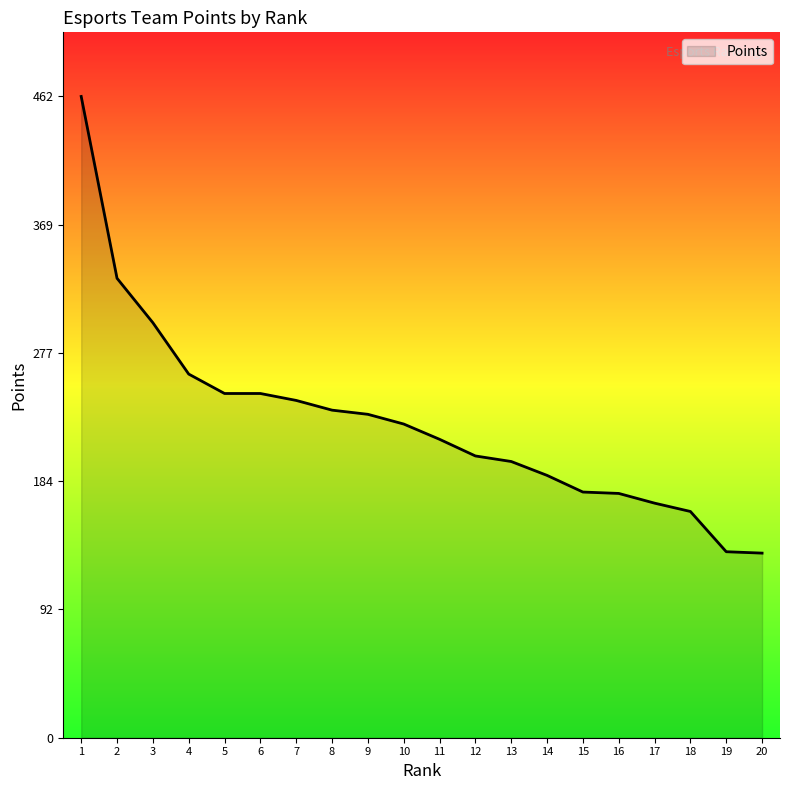

At which category does the chart reach its peak across all series?

1